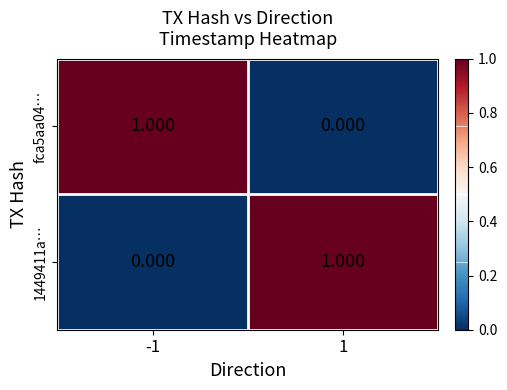

Is the value of 1449411a… at 1 greater than the value of fca5aa04… at 1?

Yes